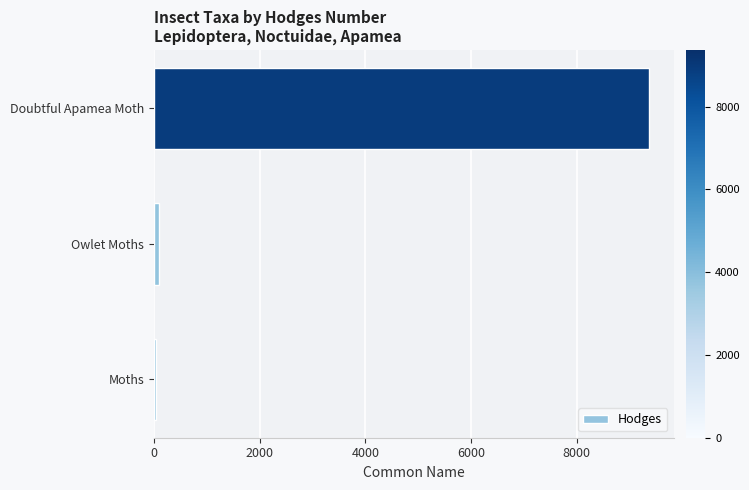

What is the maximum value shown in the chart?

9367.0